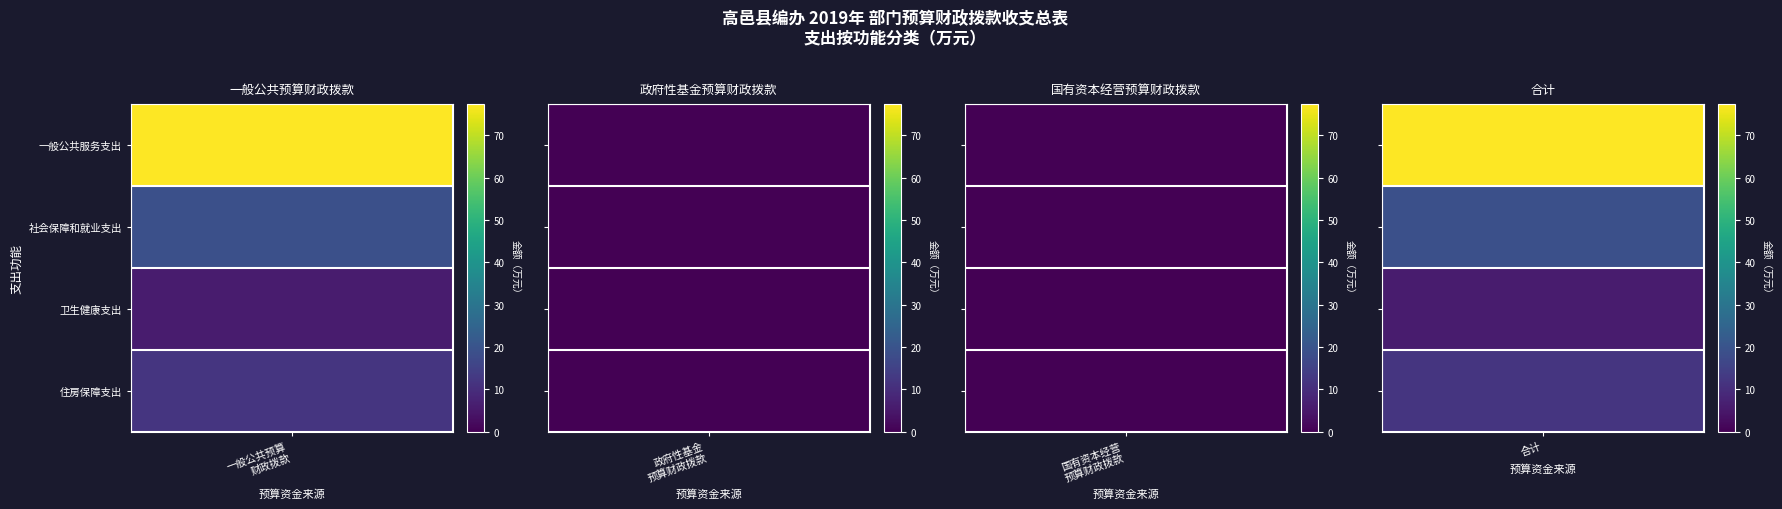

True or false: 住房保障支出 has a value of 12.0 at 0.

True